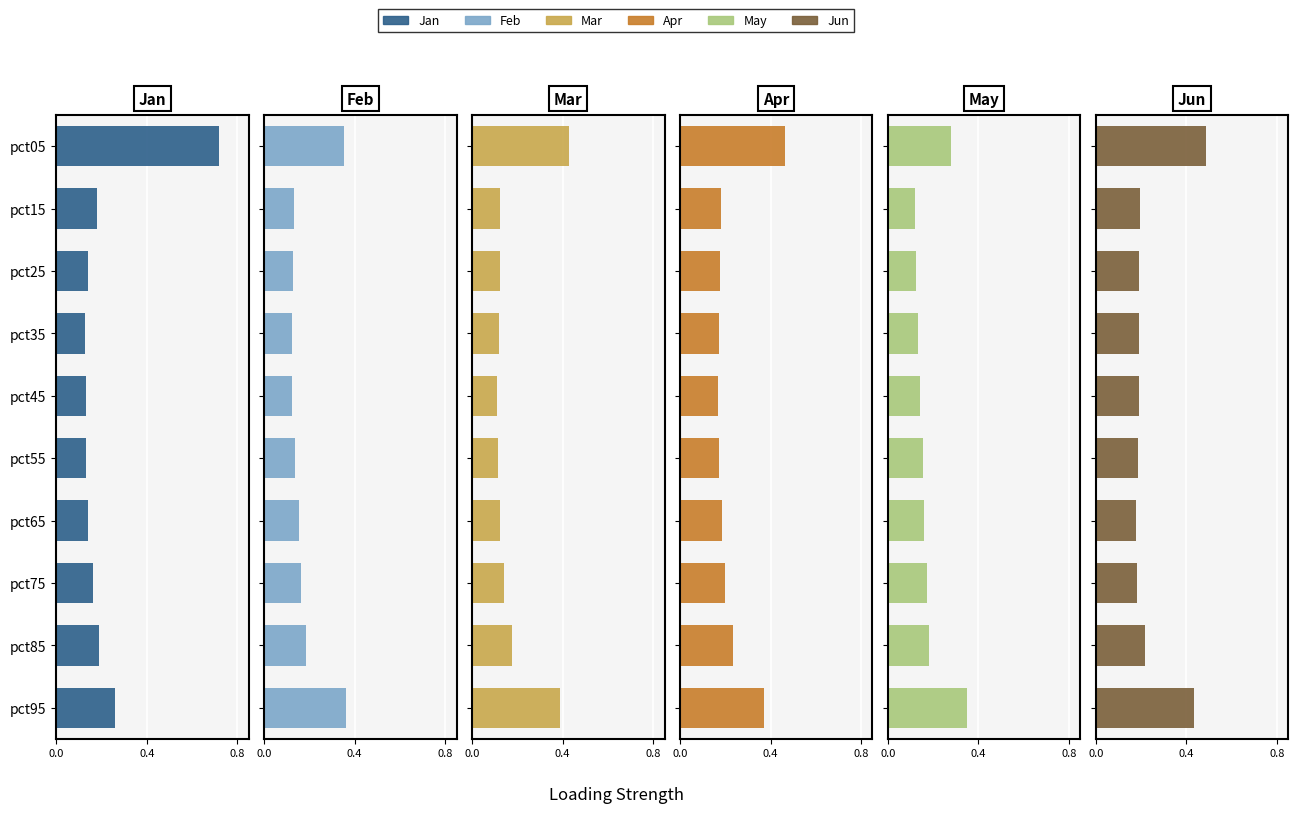

How many groups of bars are there?

10